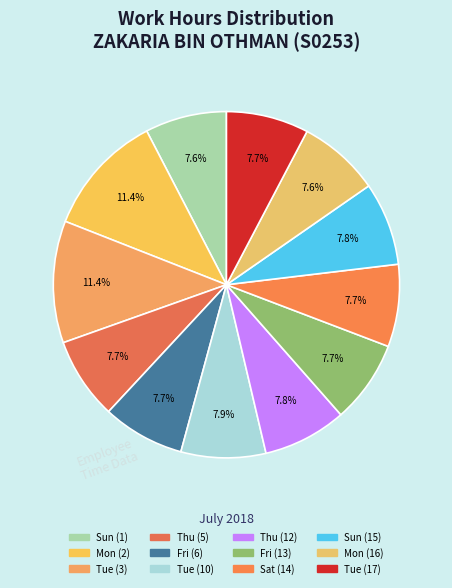

Is there a majority slice in this chart?

No